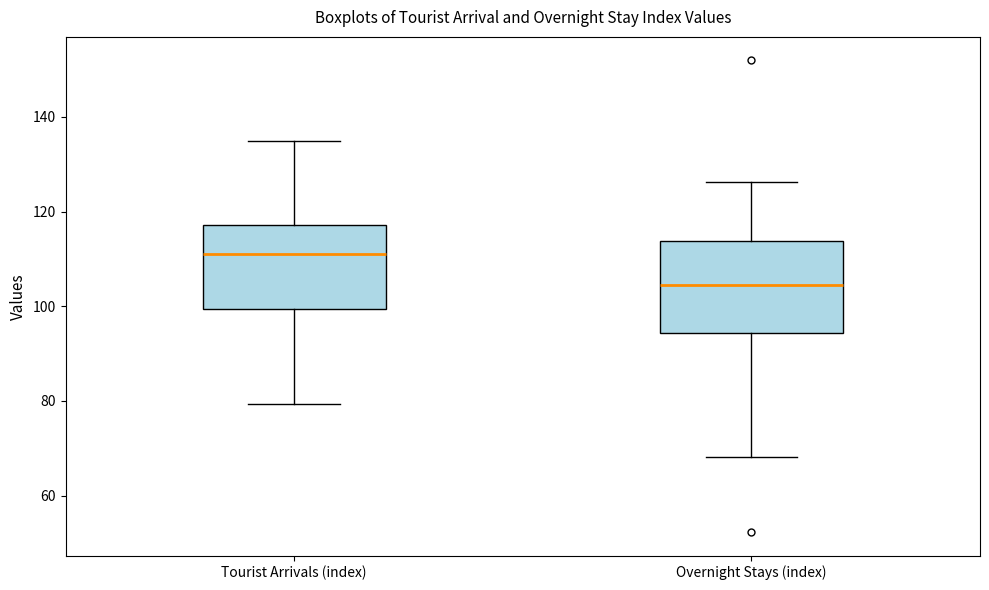

Reading left to right, transcribe this box plot: for each box, give where its median line is, the range the box spans, and where its two whiskers end, as read against the y-axis. The values are not printed on the chart, so give them approximately, as read against the axis.

Tourist Arrivals (index): median 112, box 100 to 118, whiskers 80 to 134
Overnight Stays (index): median 104, box 94 to 114, whiskers 68 to 126